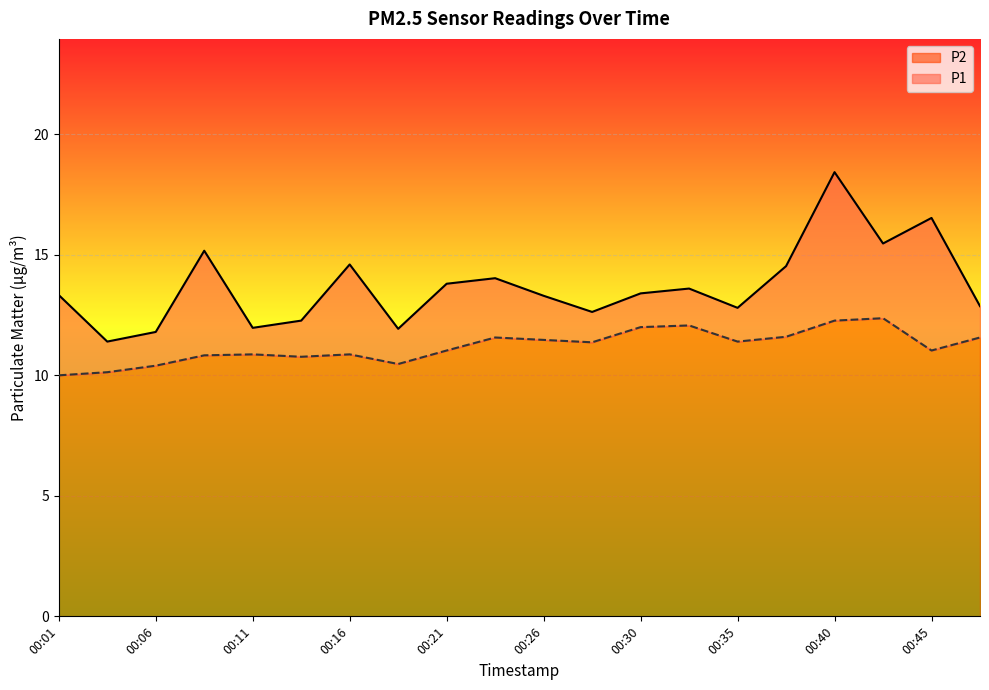

What is the value of the P1 point at the 14th from the left?

13.6